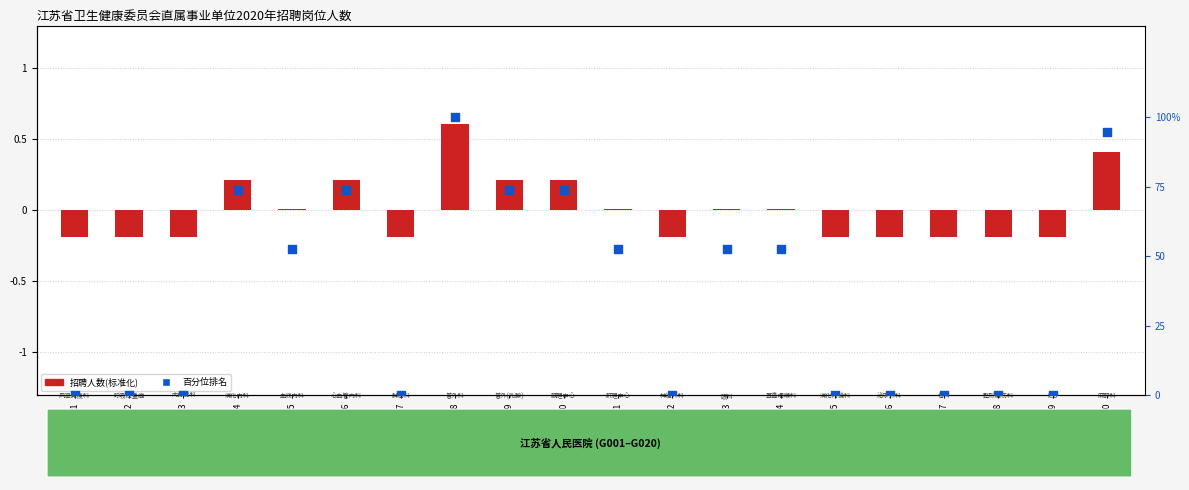

At which category is the sum across all series the highest?

G008